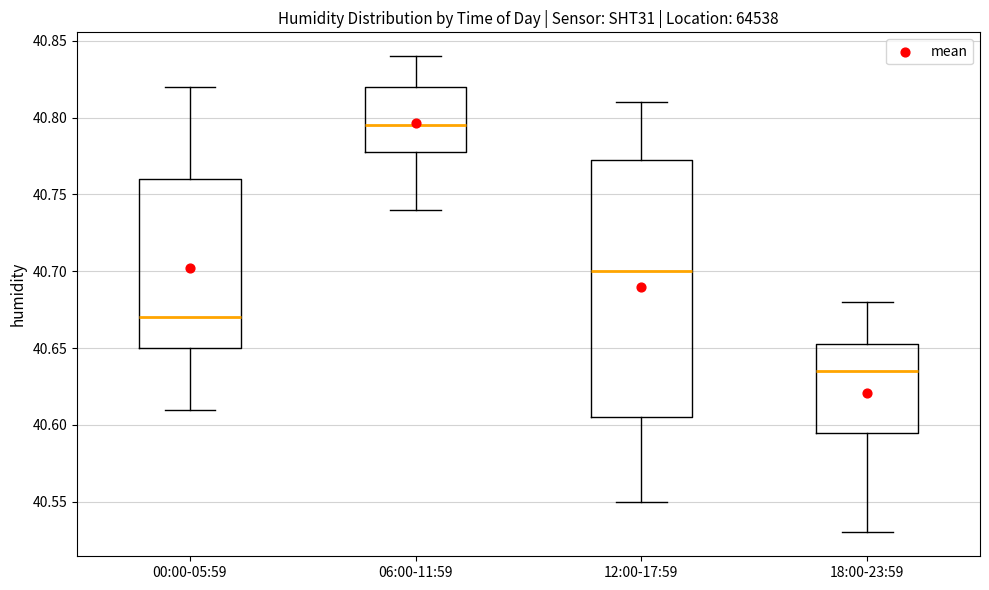

Which box has the lowest median line?

18:00-23:59